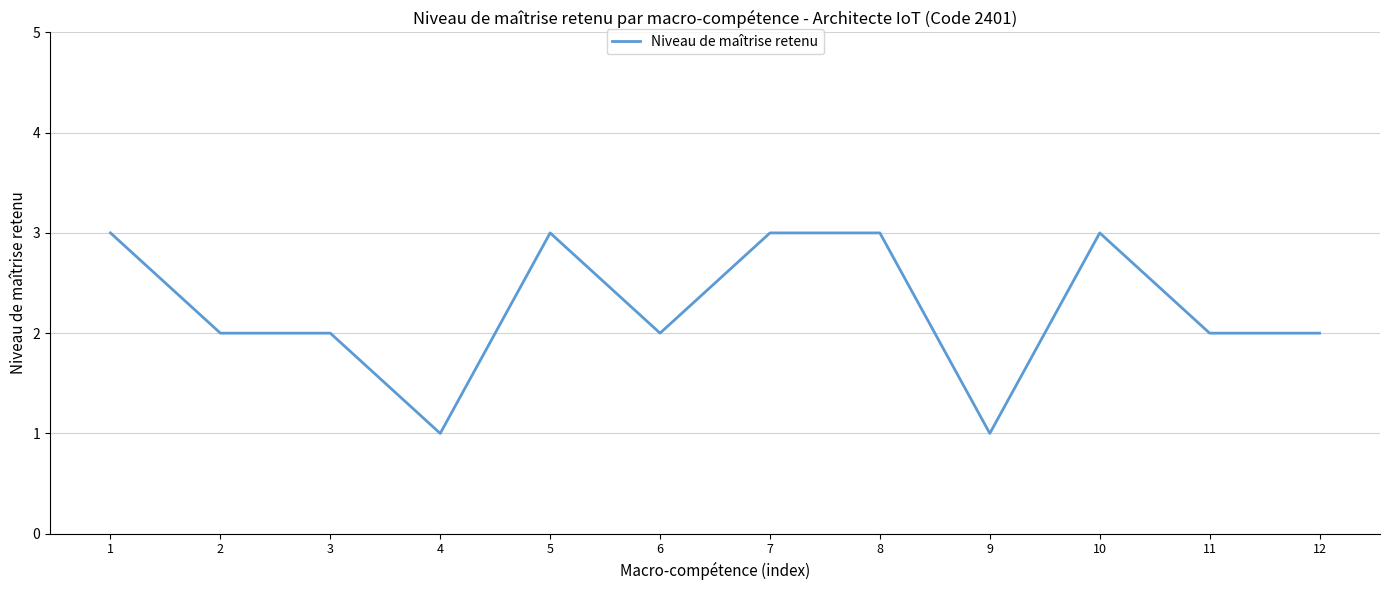

The chart shows a value of 1 at 9. True or false?

True